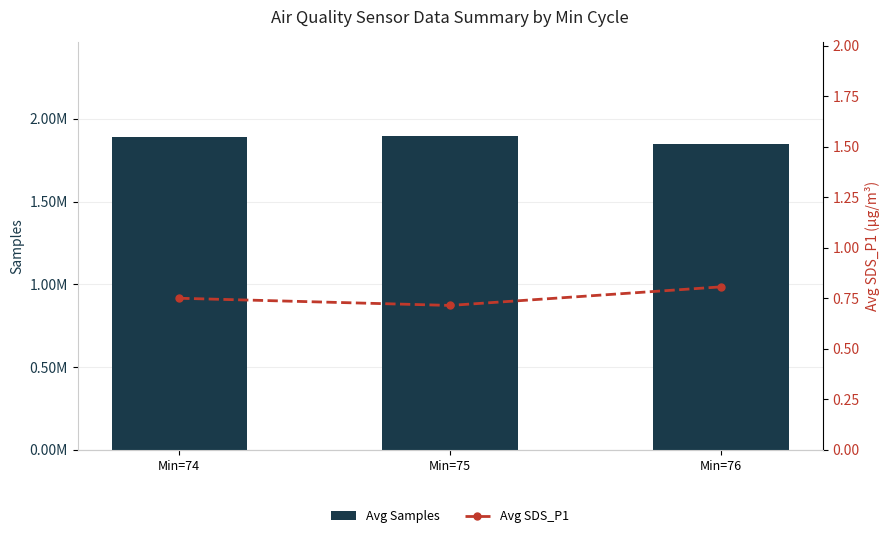

What are all the series names shown in the legend?

Avg Samples, Avg SDS_P1